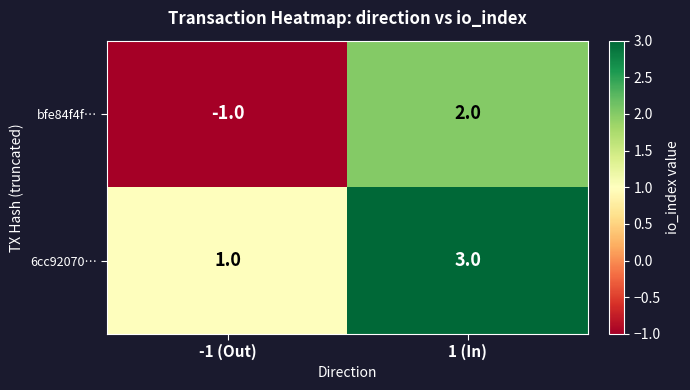

Which label corresponds to the largest value in the chart?

1 (In)